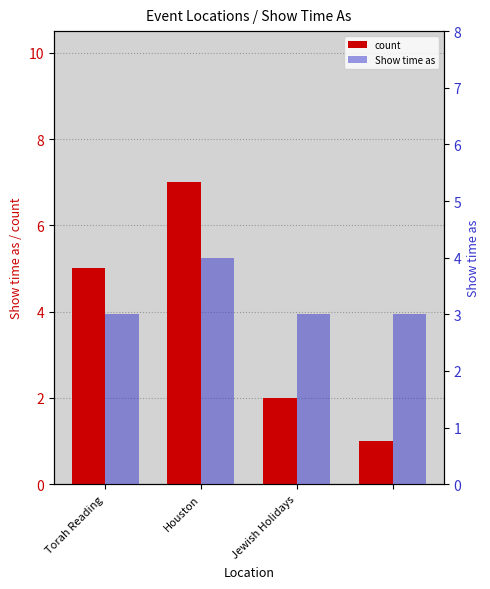

At which label does Show time as reach its peak?

Houston